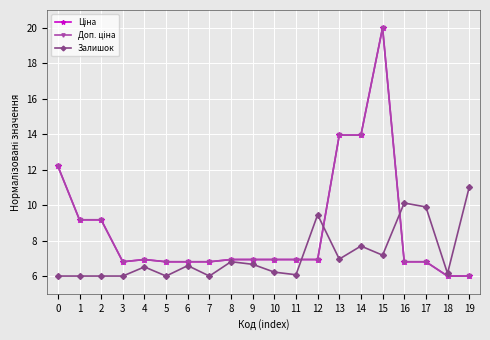

True or false: Ціна has a value of 12.2 at 0.

True